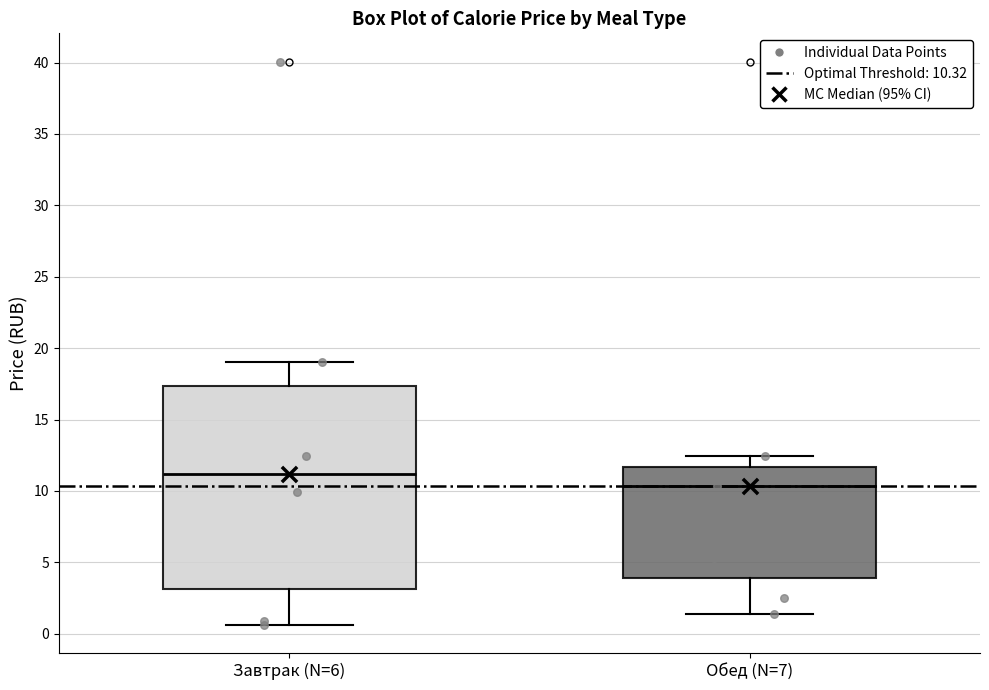

Where is the upper edge of the box for Завтрак (N=6) on the y-axis? The values are not printed on the chart, so give them approximately, as read against the axis.

17.5